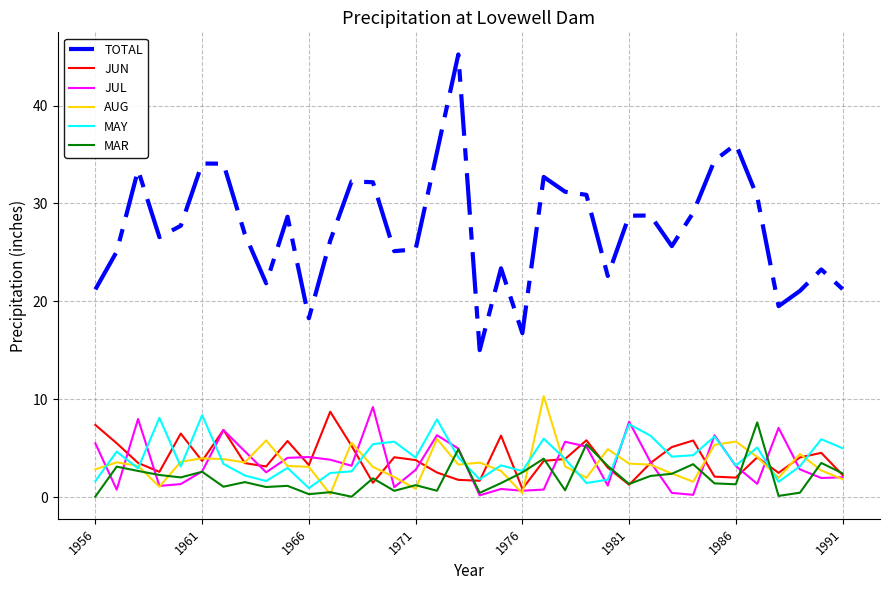

What is the average value of the TOTAL series?

27.5